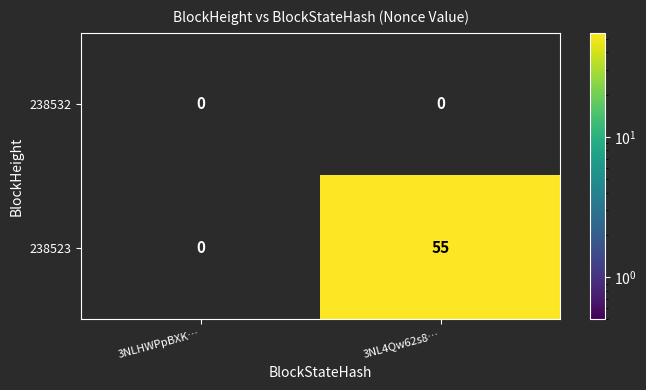

Rank the series at 3NL4Qw62s8… from lowest to highest value.

238532, 238523